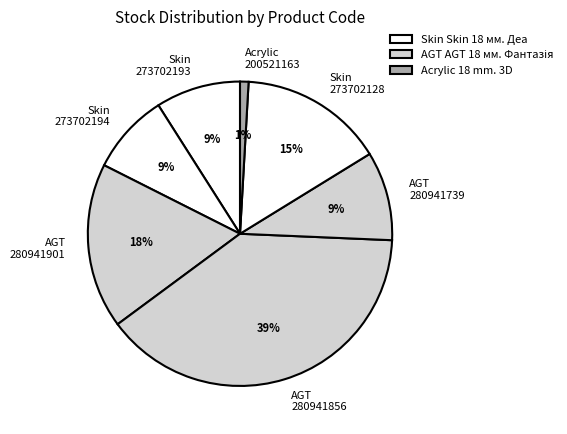

Combined, do Acrylic 200521163 and Skin 273702128 account for over 50%?

No